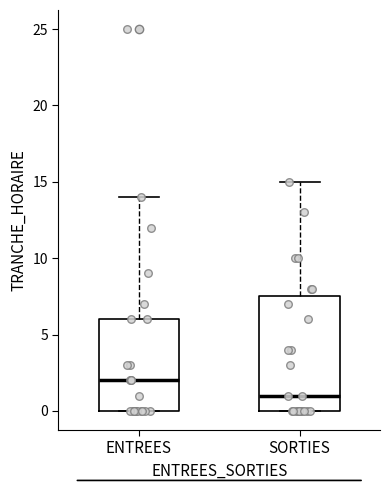

Where is the lower edge of the box for ENTREES on the y-axis? The values are not printed on the chart, so give them approximately, as read against the axis.

0.0